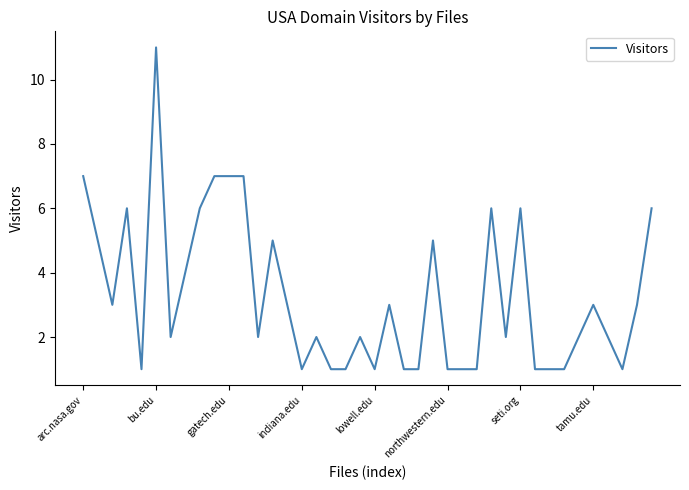

What is the maximum value shown in the chart?

11